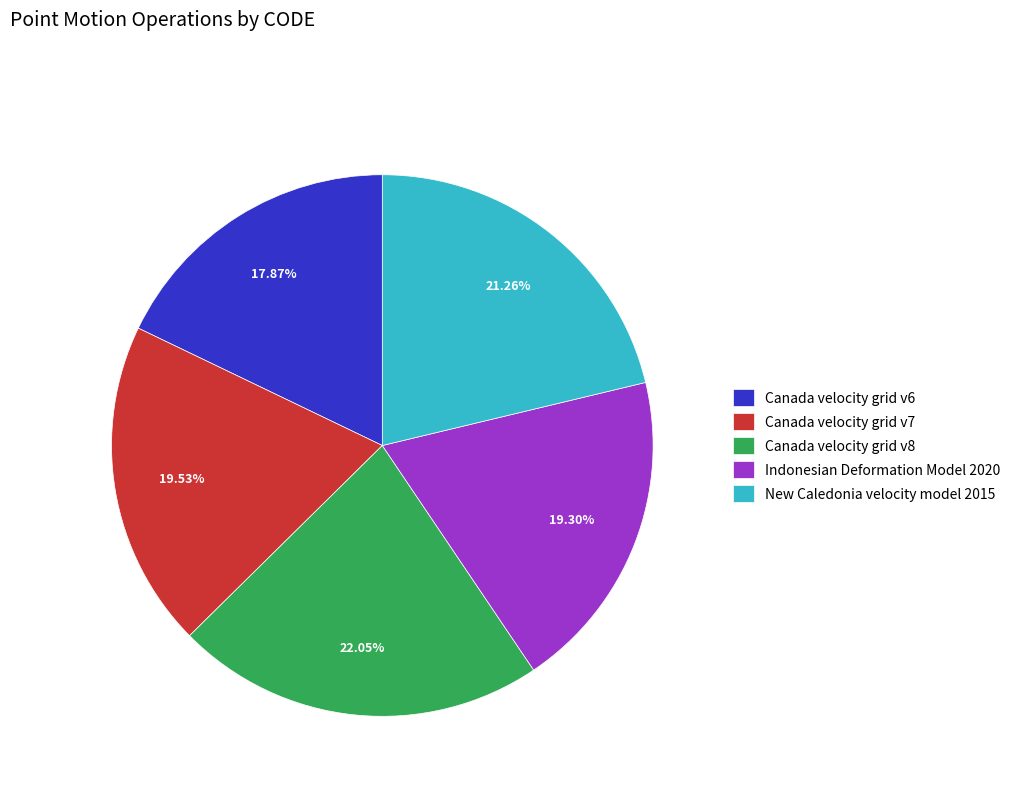

Approximately how many times larger is the value at New Caledonia velocity model 2015 compared to Canada velocity grid v7?

1.1